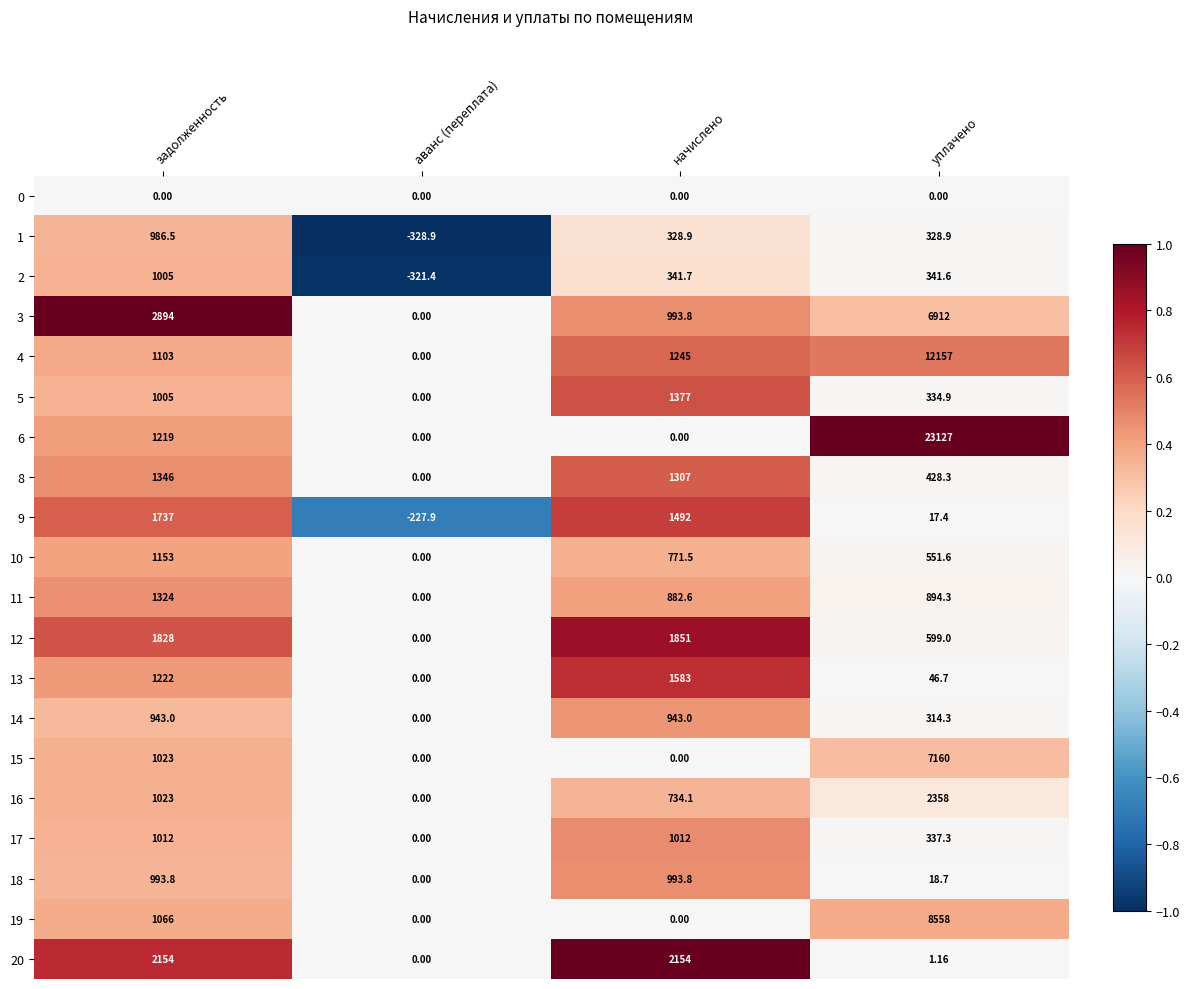

Which category has the lowest value across all series?

аванс (переплата)